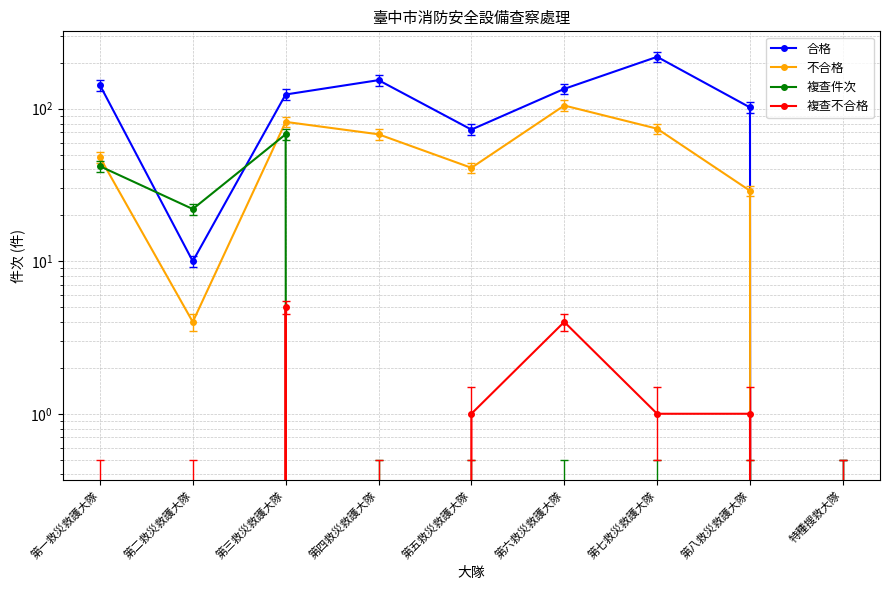

At which label does 合格 first exceed 124?

第一救災救護大隊